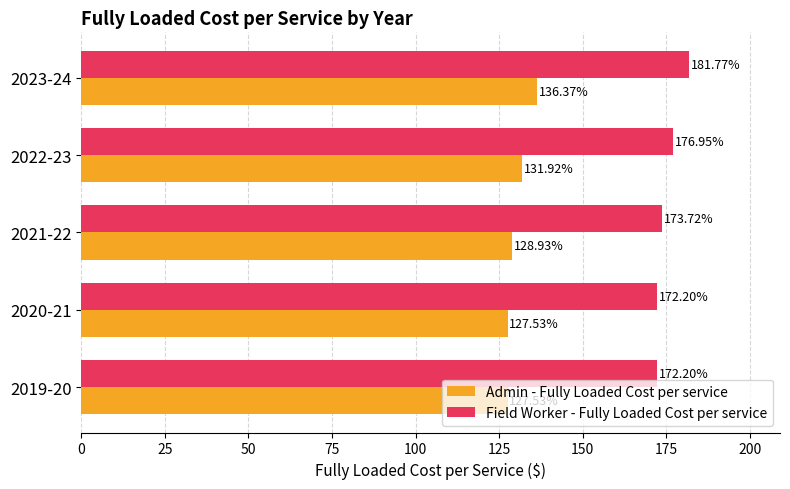

At which category is the sum across all series the highest?

2023-24